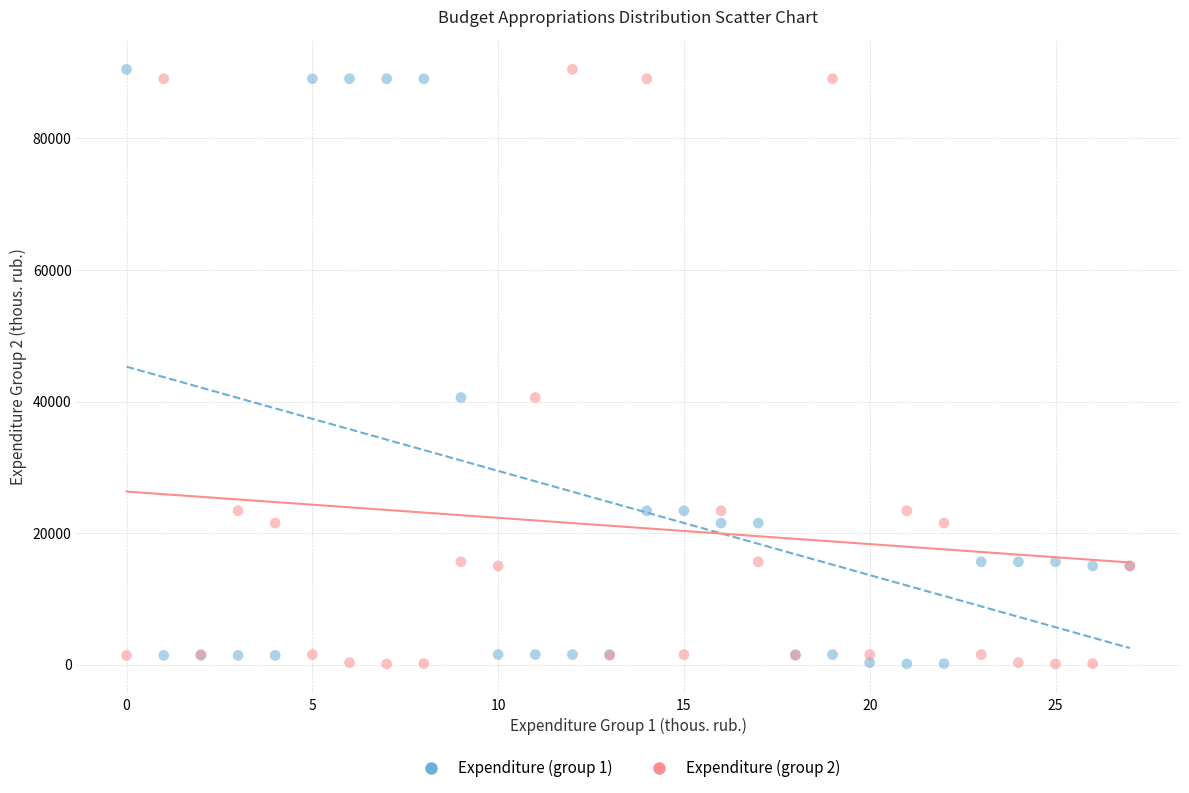

What are all the series names shown in the legend?

Expenditure (group 1), Expenditure (group 2)